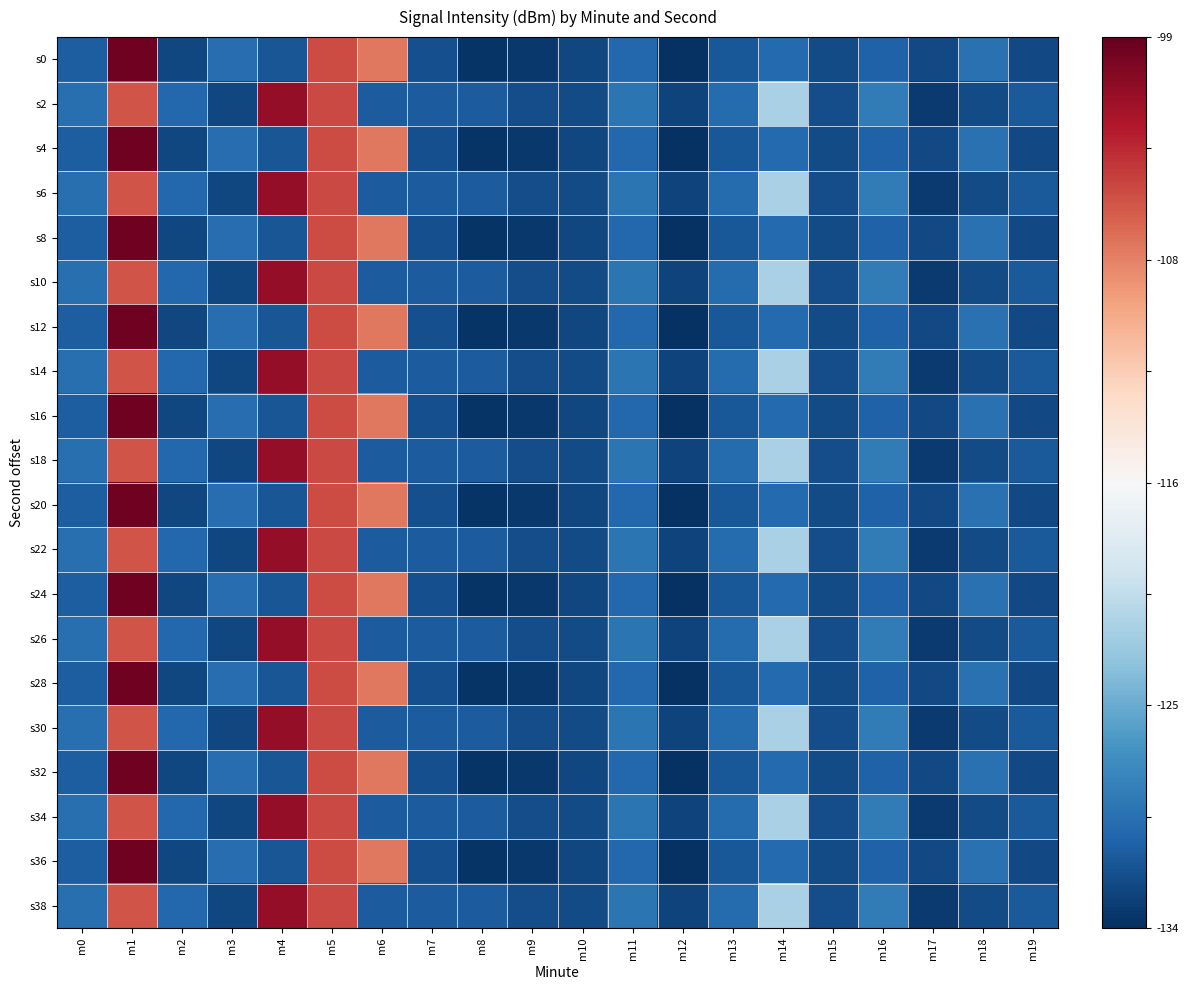

At which category is the sum across all series the highest?

m1